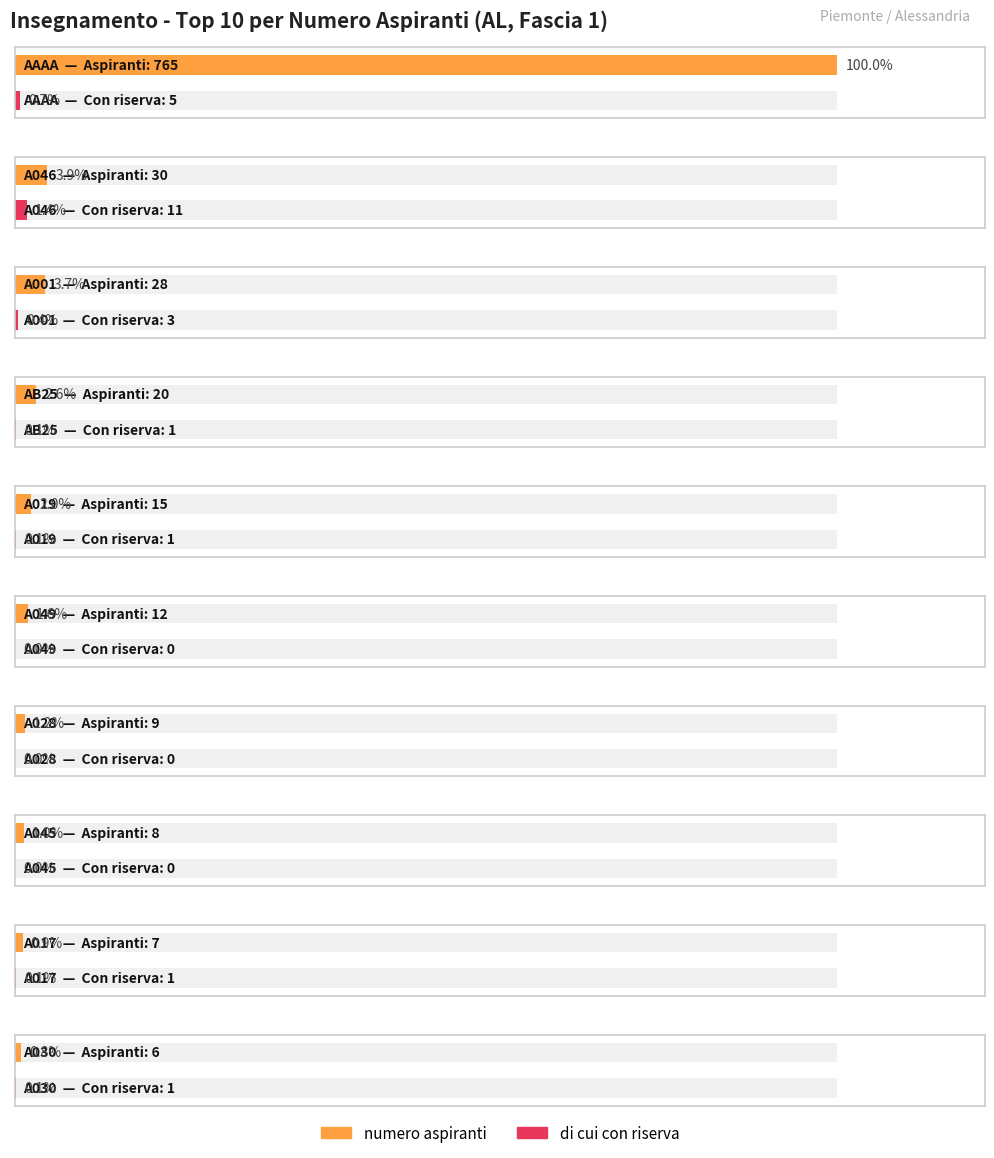

How many data points in di cui con riserva are less than 1?

3